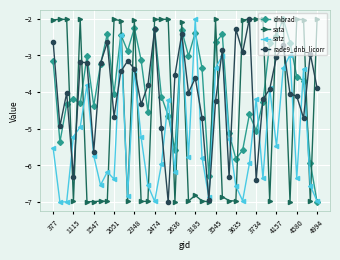

True or false: rade9_dnb_licorr has more than 1 points higher than both neighbors.

True